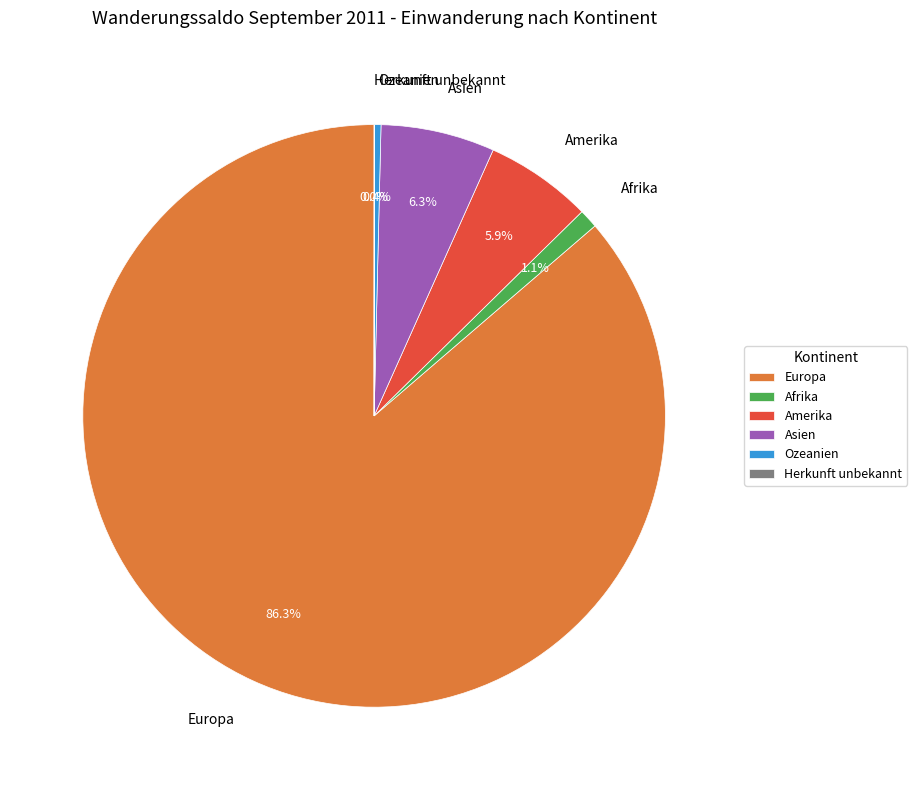

To the nearest percent, what is the difference between the largest and smallest slice percentages?

86%